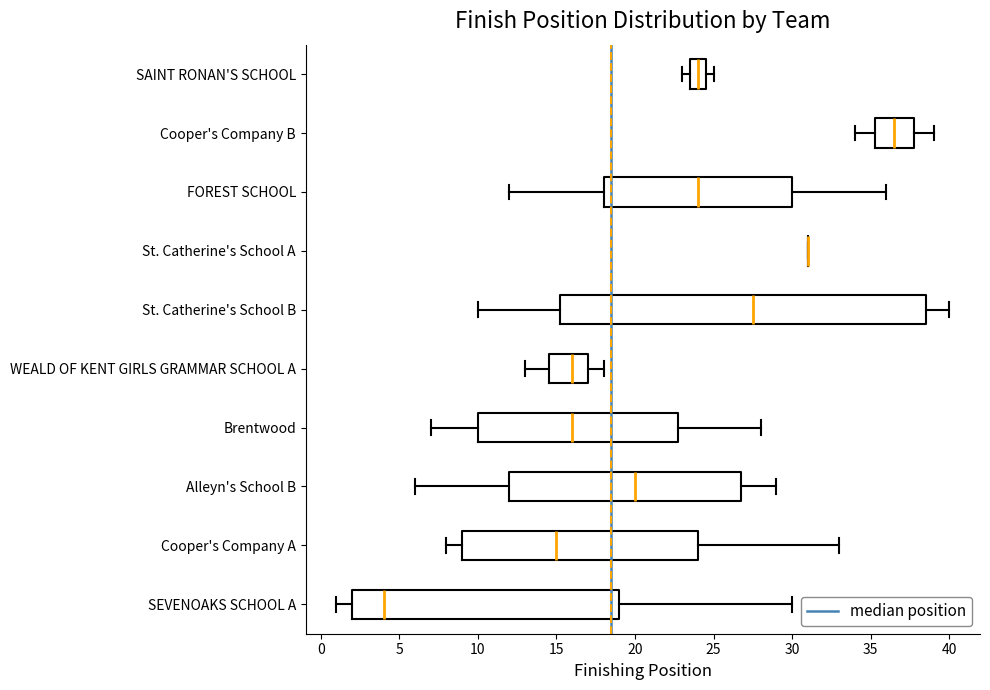

Reading bottom to top, read every box against the x-axis: the position of its median line, the range the box covers, and the ends of its whiskers. The values are not printed on the chart, so give them approximately, as read against the axis.

SEVENOAKS SCHOOL A: median 4.0, box 2.0 to 19.0, whiskers 1.0 to 30.0
Cooper's Company A: median 15.0, box 9.0 to 24.0, whiskers 8.0 to 33.0
Alleyn's School B: median 20.0, box 12.0 to 27.0, whiskers 6.0 to 29.0
Brentwood: median 16.0, box 10.0 to 23.0, whiskers 7.0 to 28.0
WEALD OF KENT GIRLS GRAMMAR SCHOOL A: median 16.0, box 14.5 to 17.0, whiskers 13.0 to 18.0
St. Catherine's School B: median 27.5, box 15.5 to 38.5, whiskers 10.0 to 40.0
St. Catherine's School A: box collapsed to a line at 31.0, whiskers 31.0 to 31.0
FOREST SCHOOL: median 24.0, box 18.0 to 30.0, whiskers 12.0 to 36.0
Cooper's Company B: median 36.5, box 35.5 to 38.0, whiskers 34.0 to 39.0
SAINT RONAN'S SCHOOL: median 24.0, box 23.5 to 24.5, whiskers 23.0 to 25.0